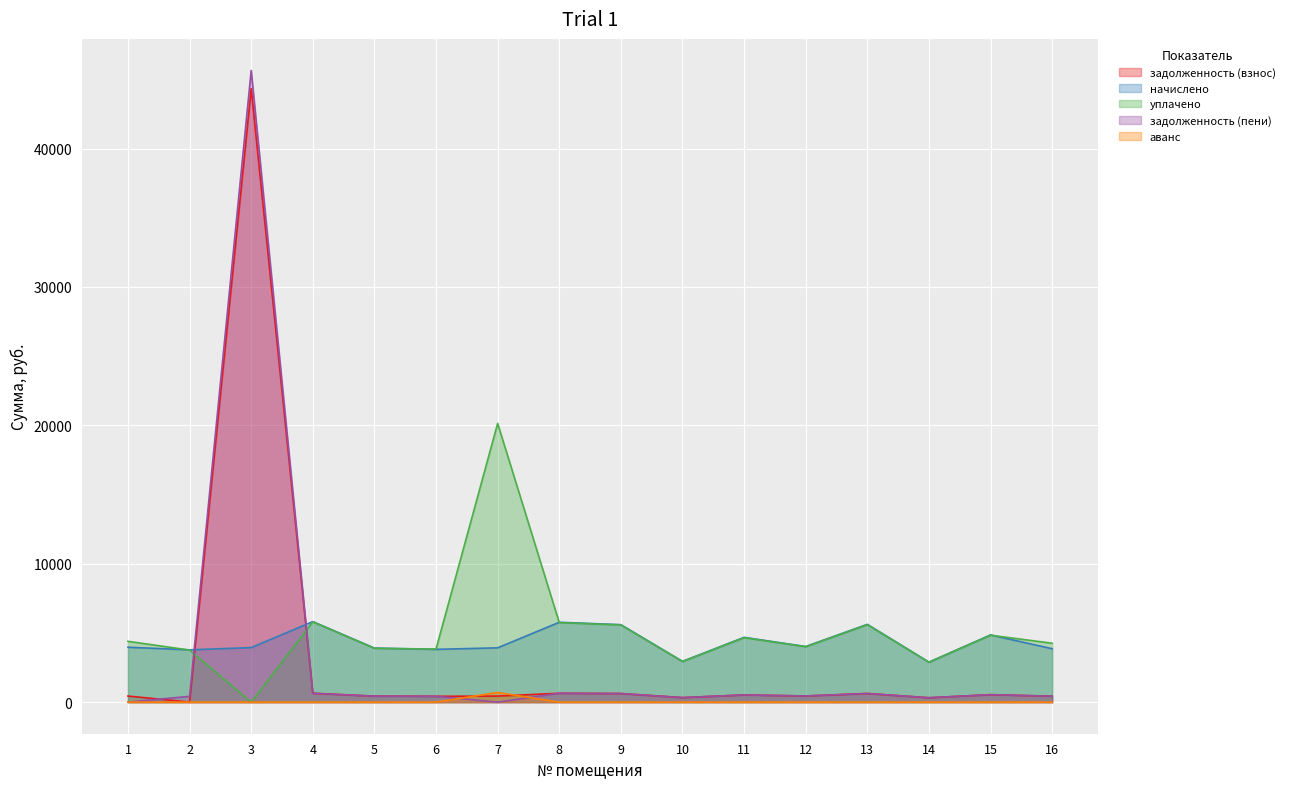

Does the chart display data point markers on the line(s)?

No